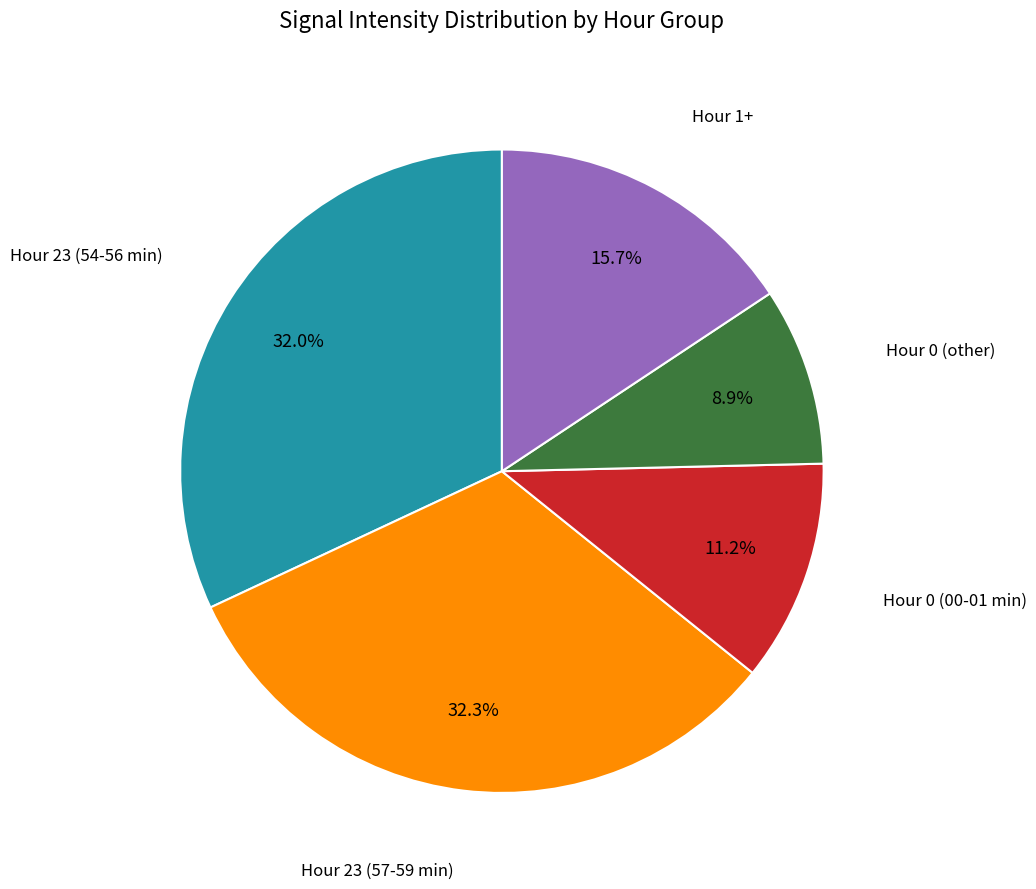

Does any single category account for the majority?

No